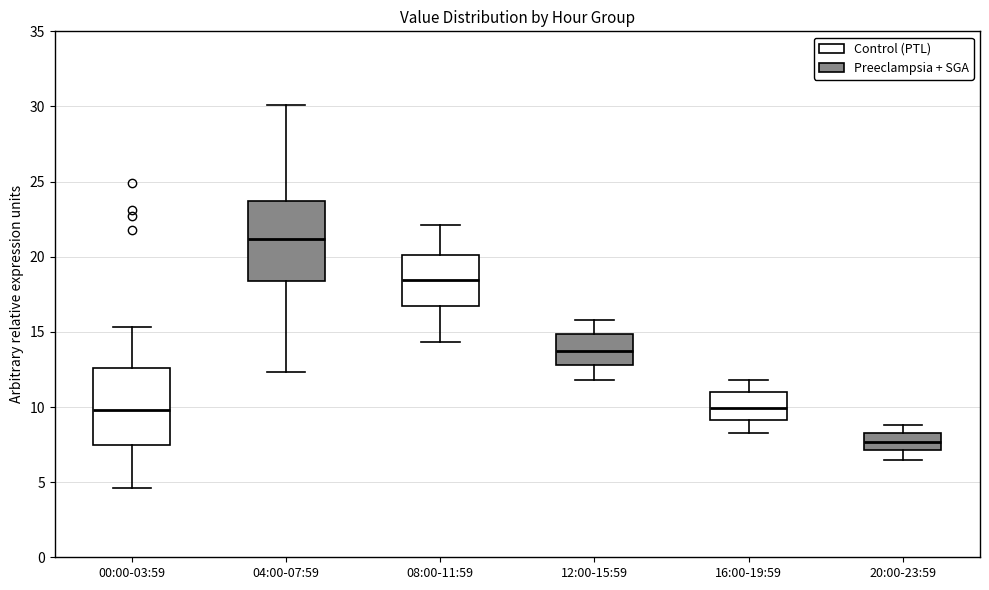

Reading left to right, read every box against the y-axis: the position of its median line, the range the box covers, and the ends of its whiskers. The values are not printed on the chart, so give them approximately, as read against the axis.

00:00-03:59: median 10.0, box 7.5 to 12.5, whiskers 4.5 to 15.5
04:00-07:59: median 21.0, box 18.5 to 23.5, whiskers 12.5 to 30.0
08:00-11:59: median 18.5, box 16.5 to 20.0, whiskers 14.5 to 22.0
12:00-15:59: median 14.0, box 13.0 to 15.0, whiskers 12.0 to 16.0
16:00-19:59: median 10.0, box 9.0 to 11.0, whiskers 8.5 to 12.0
20:00-23:59: median 7.5, box 7.0 to 8.5, whiskers 6.5 to 9.0